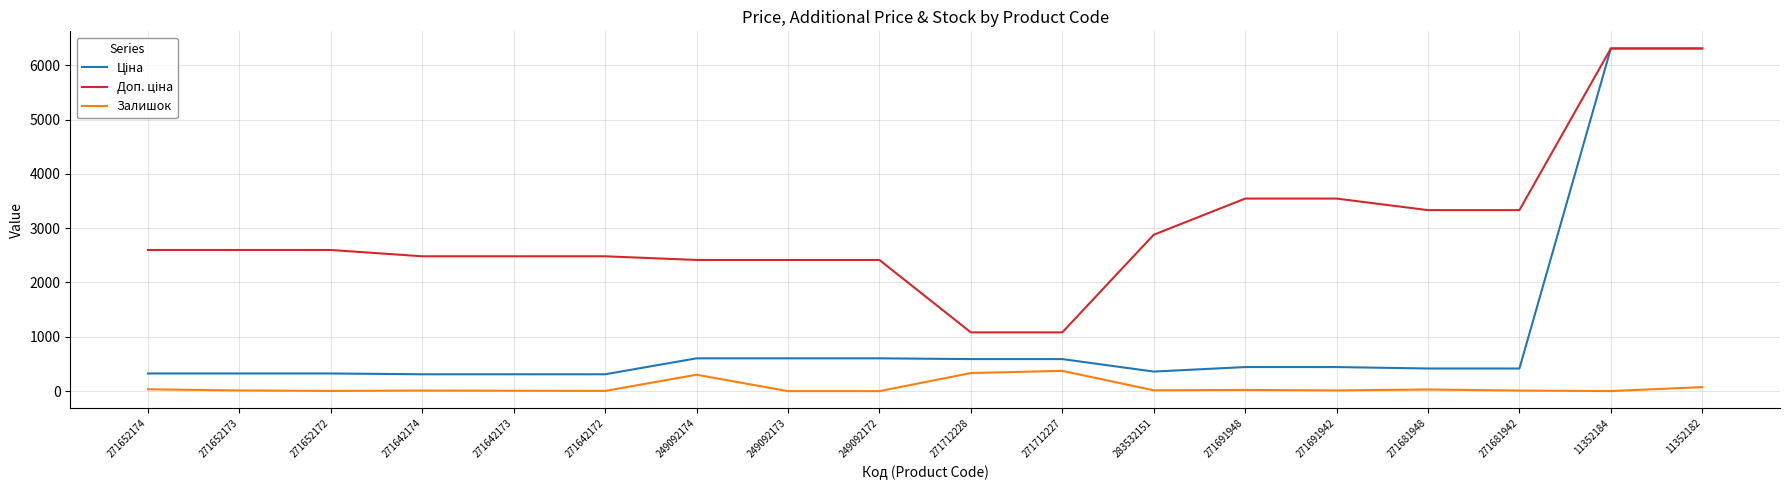

What is the spread (max minus min) of values at 249092173?

2414.8